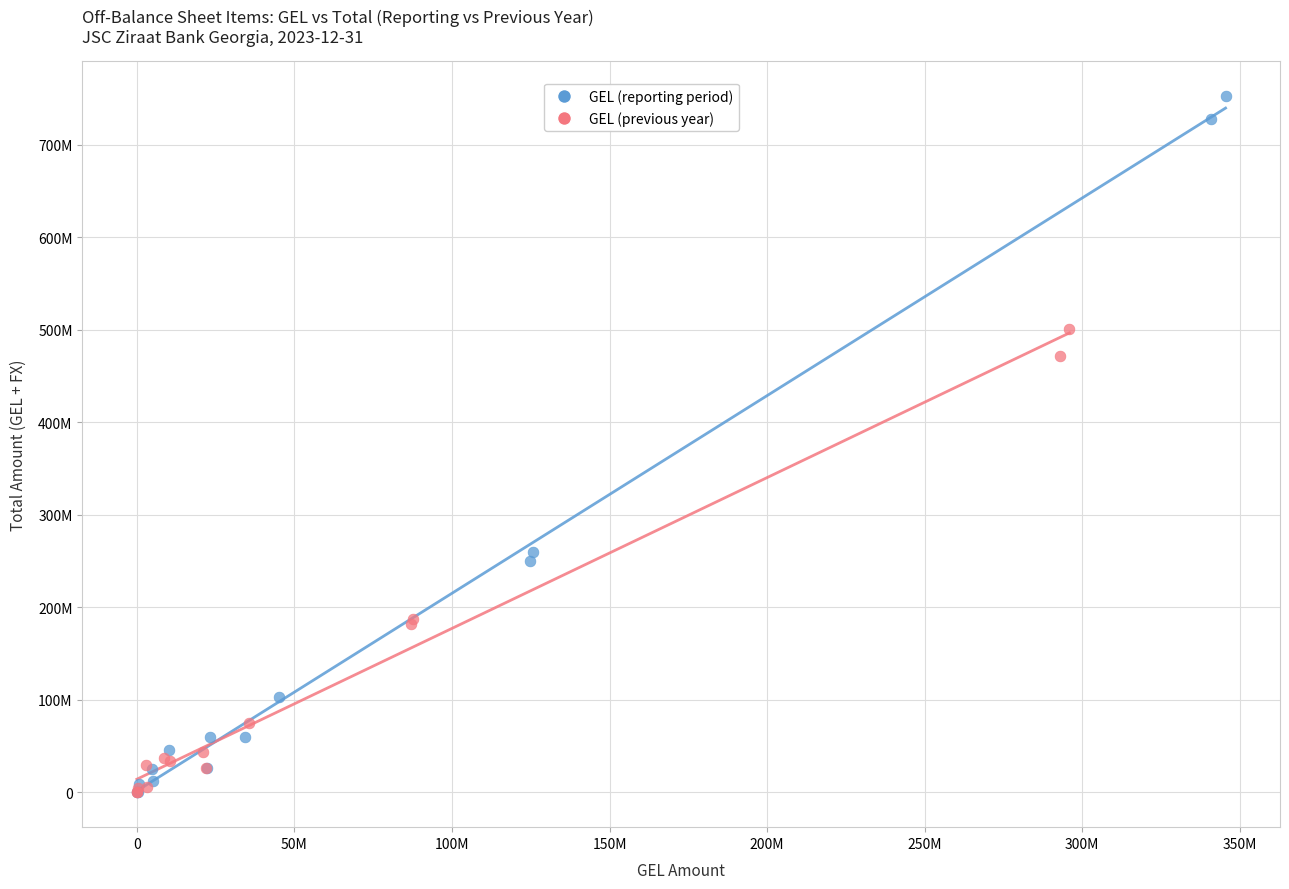

What are all the series names shown in the legend?

GEL (reporting period), GEL (previous year)